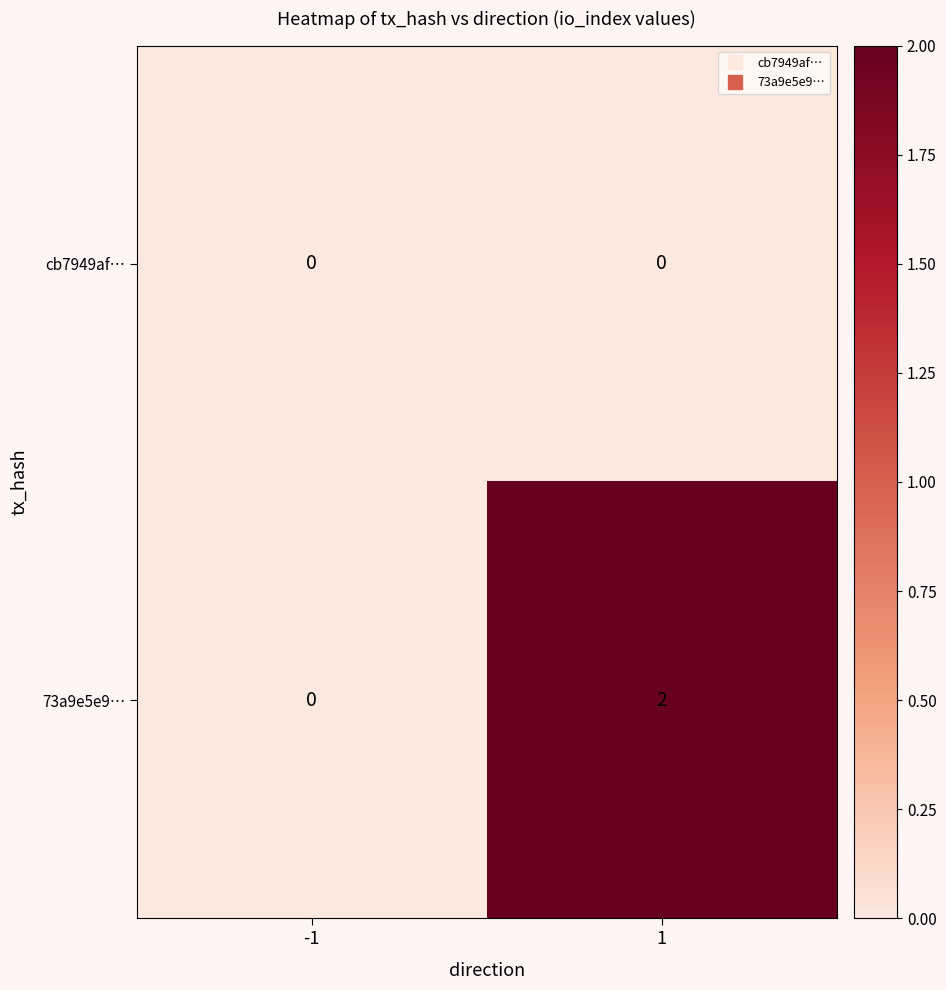

Which category has the highest value across all series?

1